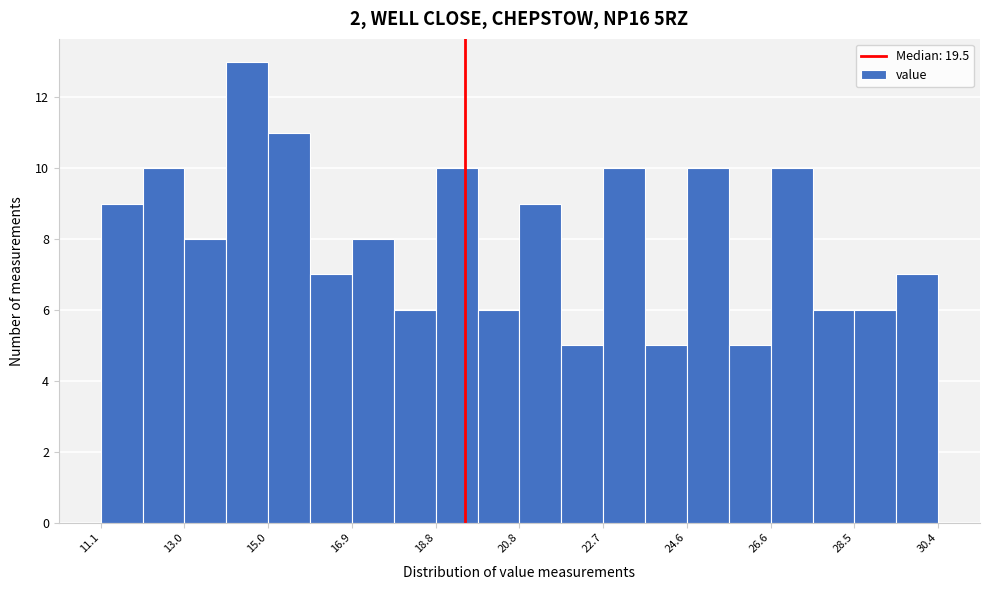

Reading left to right, list every bar in this chart as the range it spans on the x-axis followed by its height. Neither the bar edges nor the heights are printed on the chart, so give them approximately, as read against the axes.

11.2 to 12.0: 9
12.0 to 13.0: 10
13.0 to 14.0: 8
14.0 to 15.0: 13
15.0 to 16.0: 11
16.0 to 16.8: 7
16.8 to 17.8: 8
17.8 to 18.8: 6
18.8 to 19.8: 10
19.8 to 20.8: 6
20.8 to 21.8: 9
21.8 to 22.6: 5
22.6 to 23.6: 10
23.6 to 24.6: 5
24.6 to 25.6: 10
25.6 to 26.6: 5
26.6 to 27.6: 10
27.6 to 28.4: 6
28.4 to 29.4: 6
29.4 to 30.4: 7